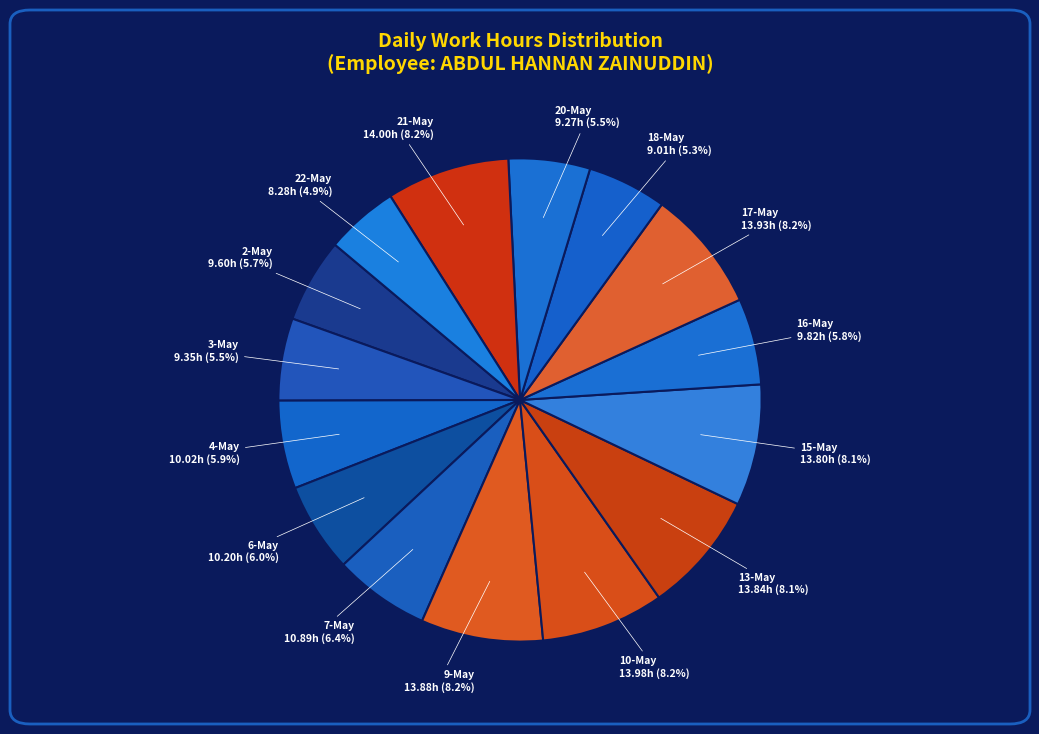

To the nearest percent, what is the average slice percentage?

7%